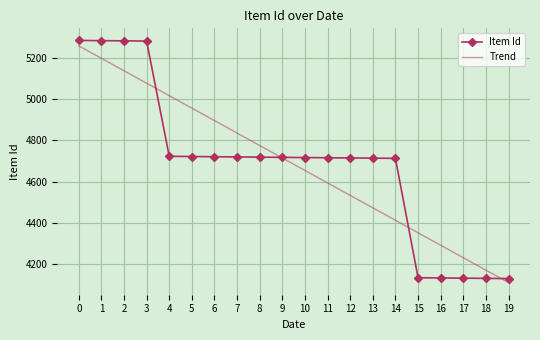

Which series has the largest range (max minus min)?

Item Id